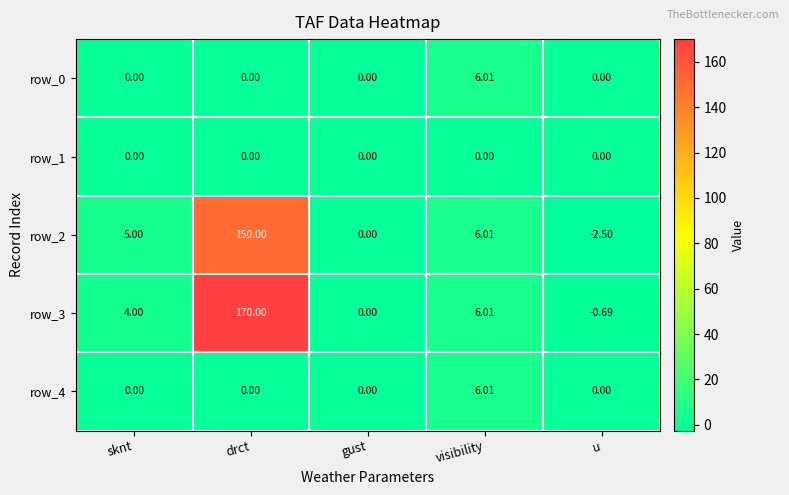

What is the difference between the maximum and minimum values in the row_2 series?

152.5